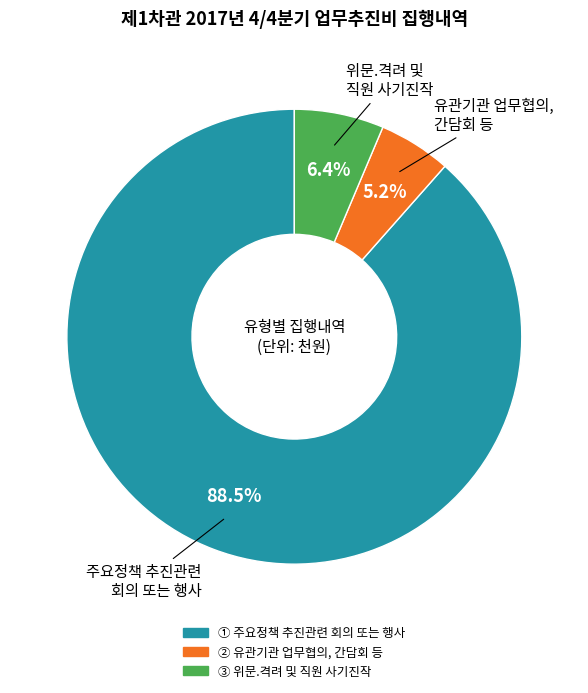

To the nearest percent, what is the difference between the ① 주요정책 추진관련 회의 또는 행사 and ② 유관기관 업무협의, 간담회 등 slice percentages?

83%